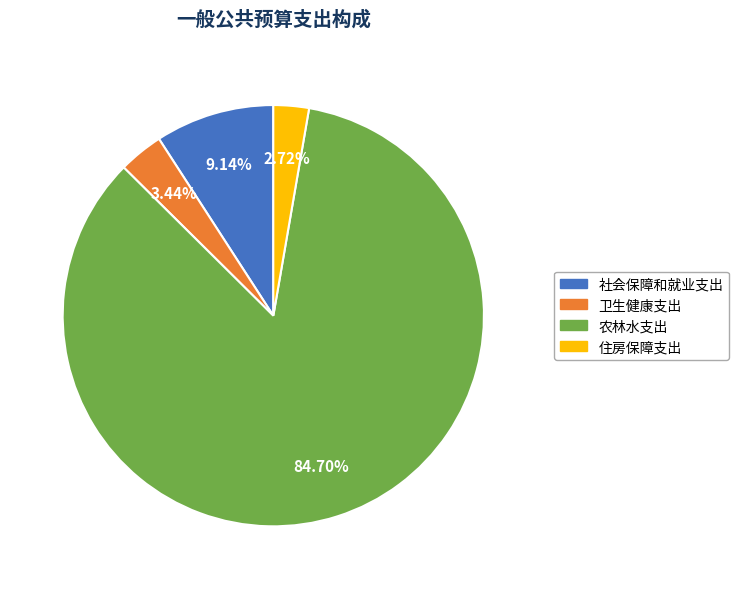

Does 农林水支出 account for over 50% of the chart?

Yes